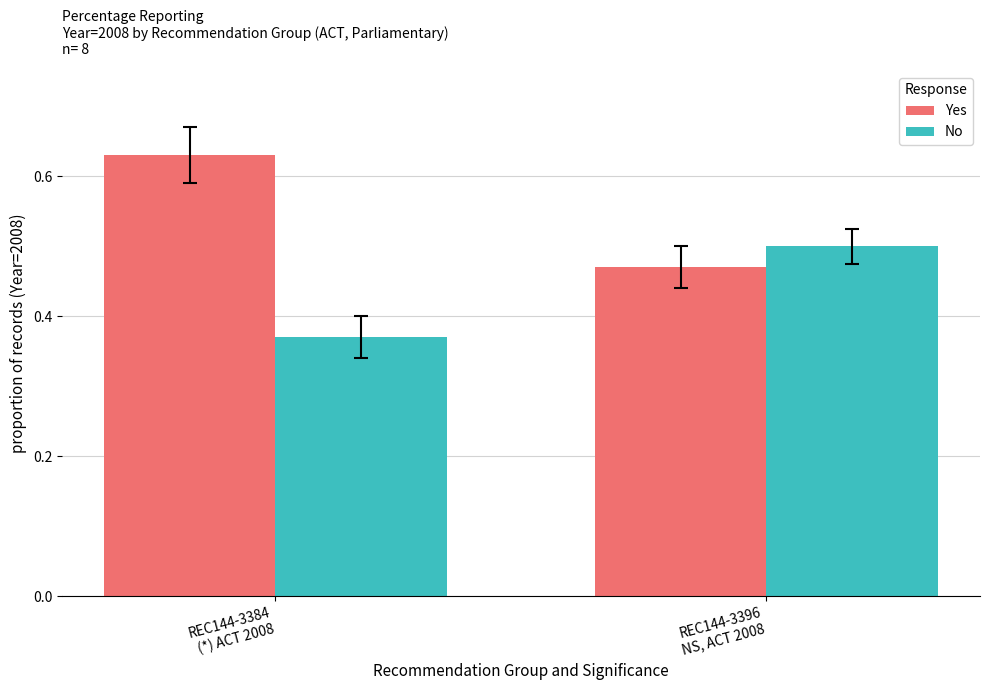

The Yes series shows 0.5 at REC144-3396
NS, ACT 2008. True or false?

True